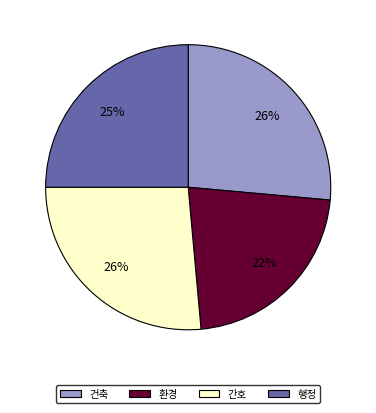

Is the sum of 환경 and 행정 greater than half?

No